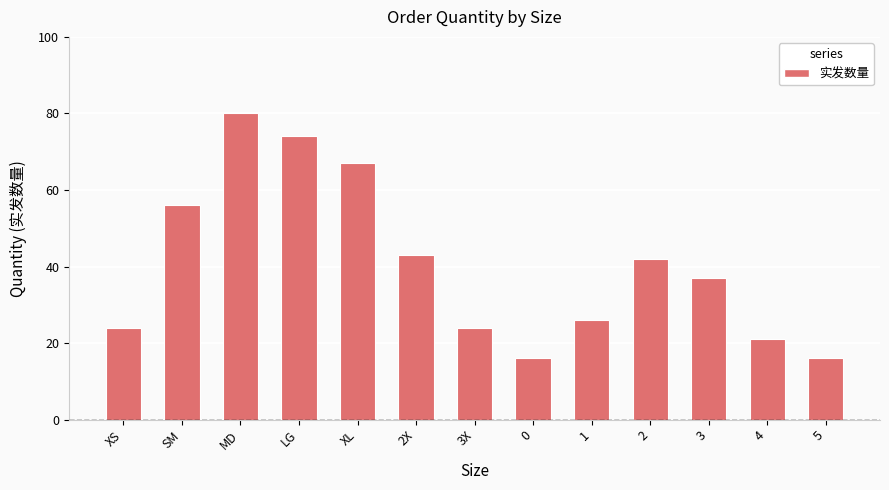

Count the number of categories in the chart.

13